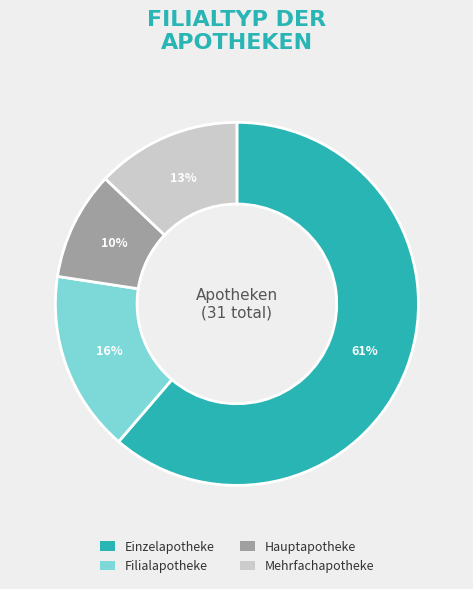

Does Einzelapotheke account for over 50% of the chart?

Yes